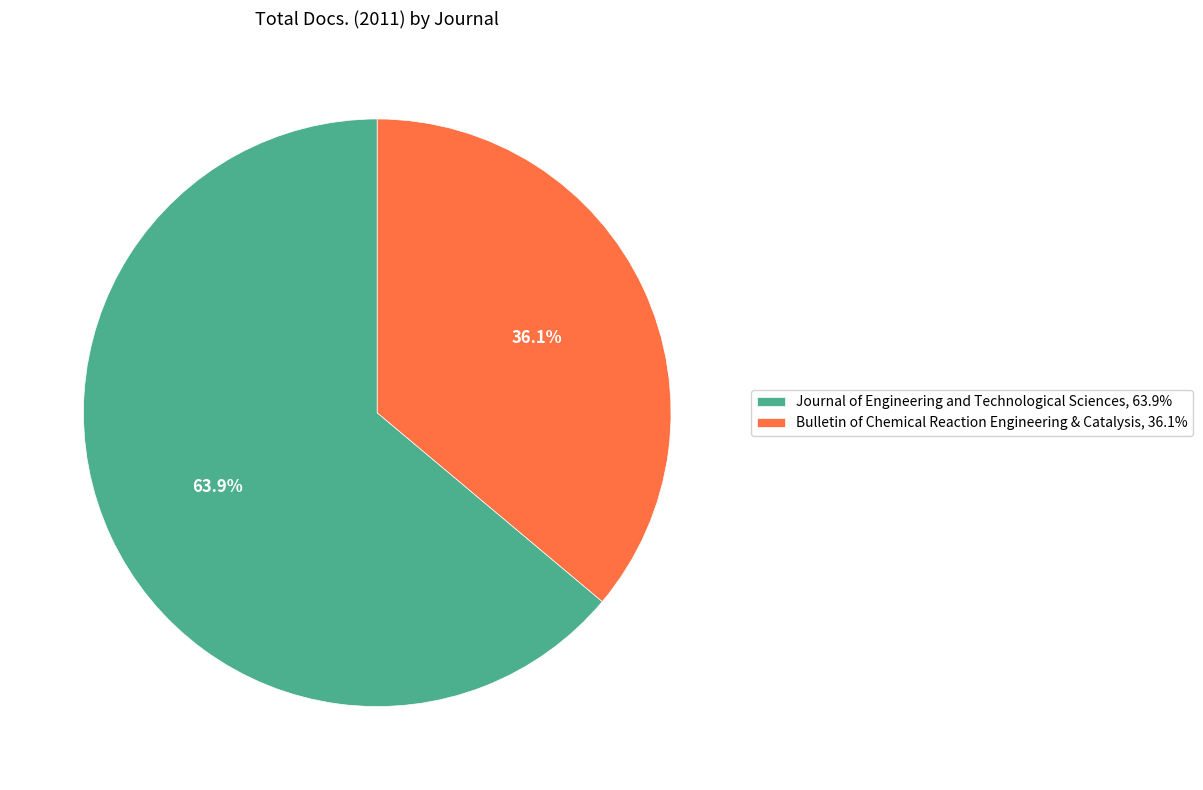

True or false: Bulletin of Chemical Reaction Engineering & Catalysis accounts for 36% of the total.

True